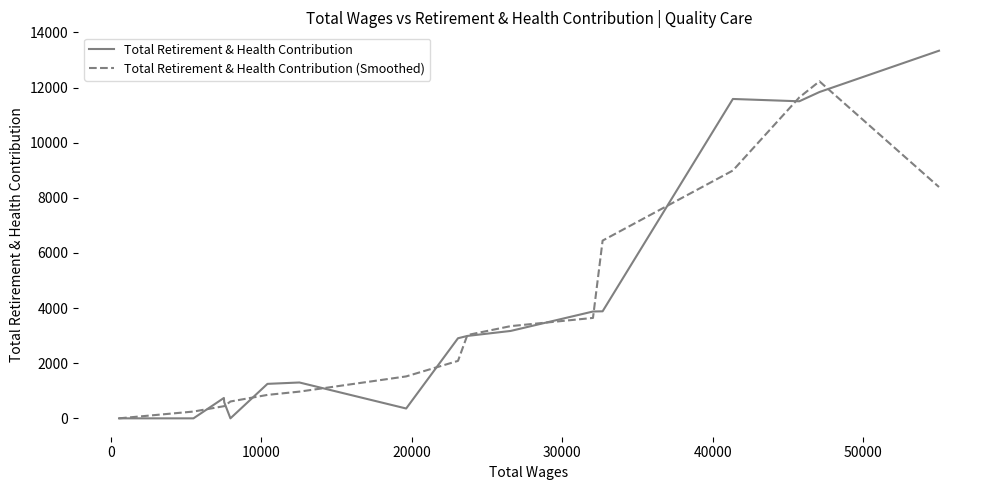

List the series in order of their peak value, highest first.

Total Retirement & Health Contribution, Total Retirement & Health Contribution (Smoothed)